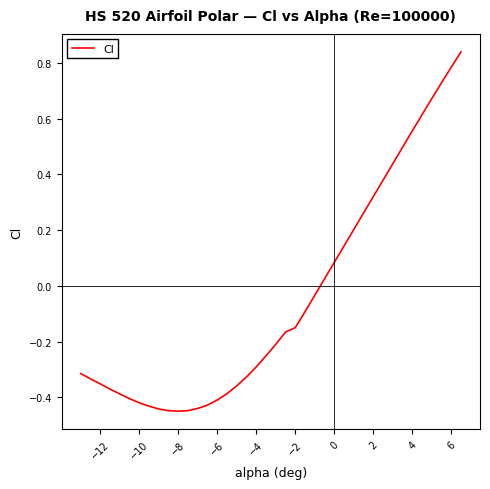

How many values are below zero?

25